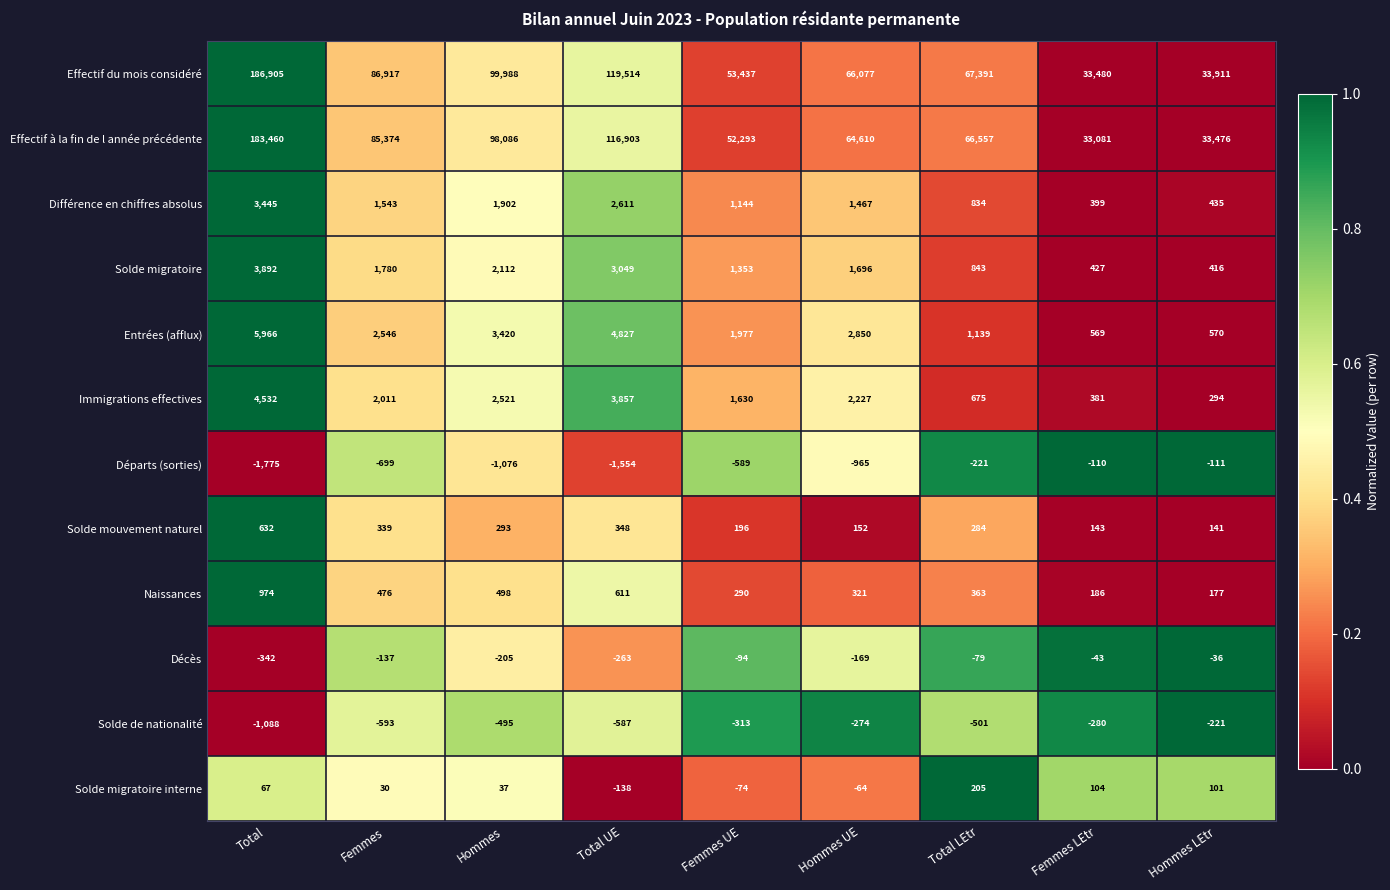

Count the number of categories in the chart.

9